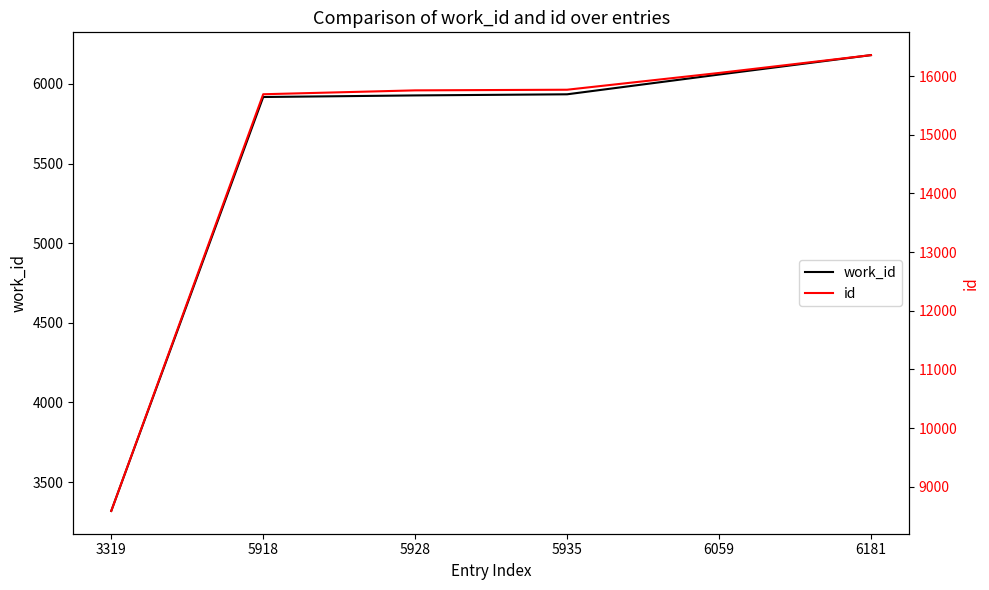

Which series has the widest spread of values?

id